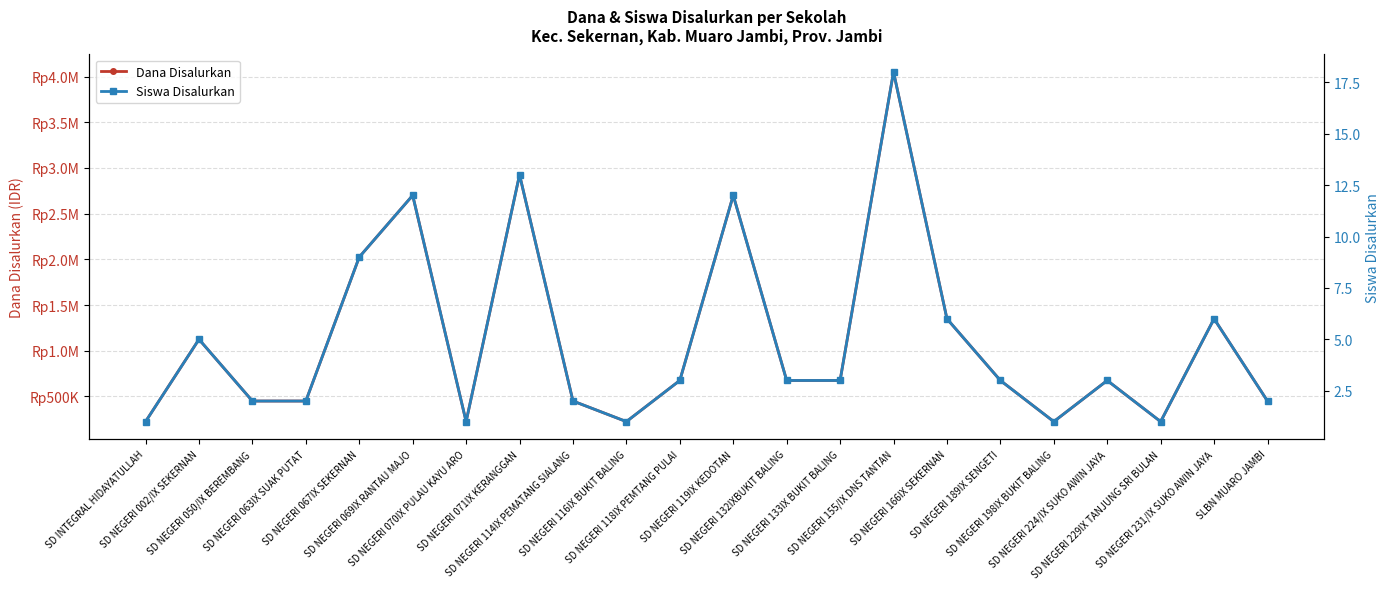

Where is the first local maximum for Siswa Disalurkan?

SD NEGERI 002/IX SEKERNAN